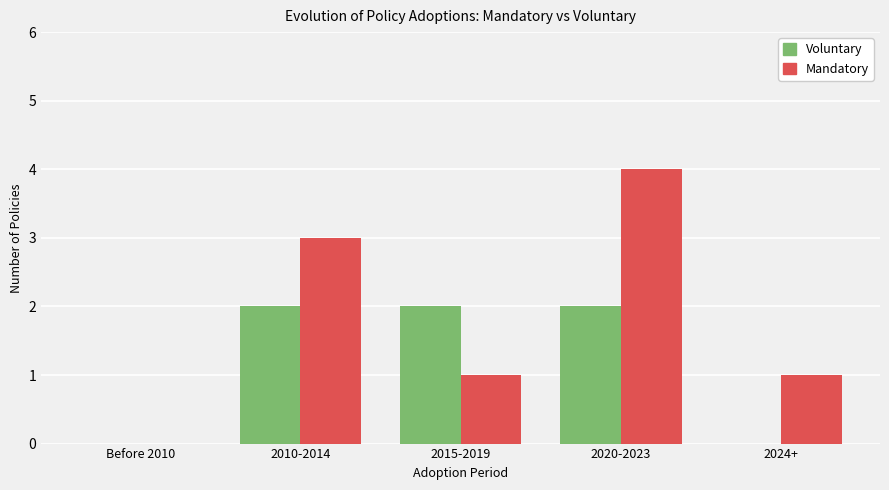

Reading left to right, transcribe all the data shown in this chart.

Voluntary: Before 2010=0	2010-2014=2	2015-2019=2	2020-2023=2	2024+=0
Mandatory: Before 2010=0	2010-2014=3	2015-2019=1	2020-2023=4	2024+=1